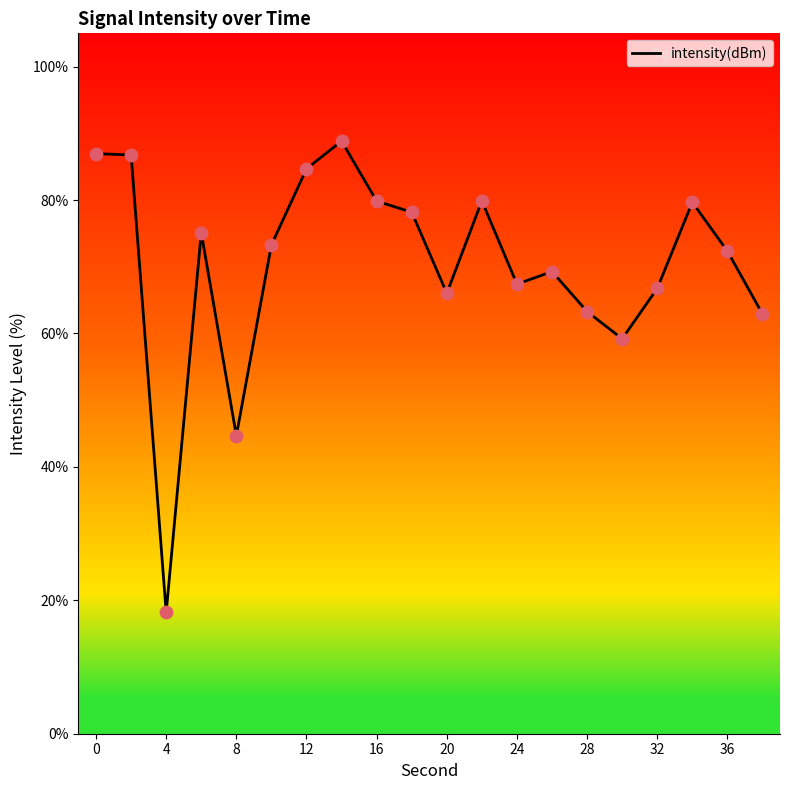

What is the greatest value displayed?

88.8